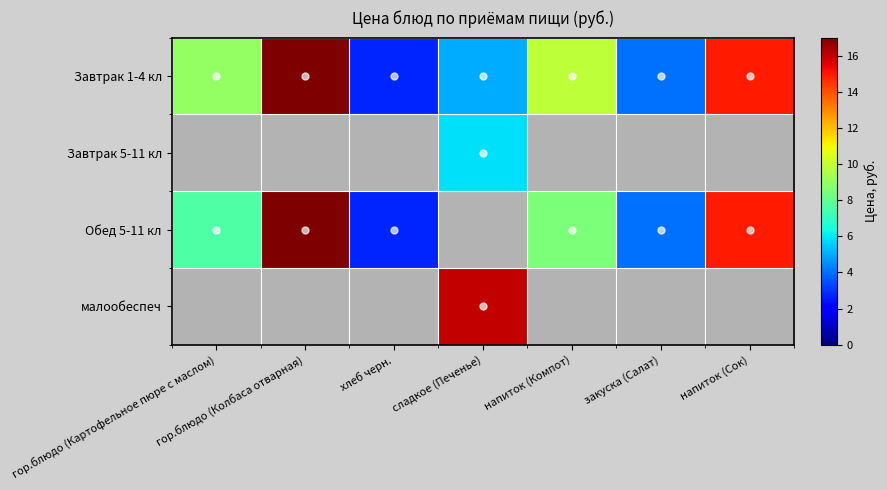

What is the difference between the highest and lowest values at напиток (Компот)?

1.3